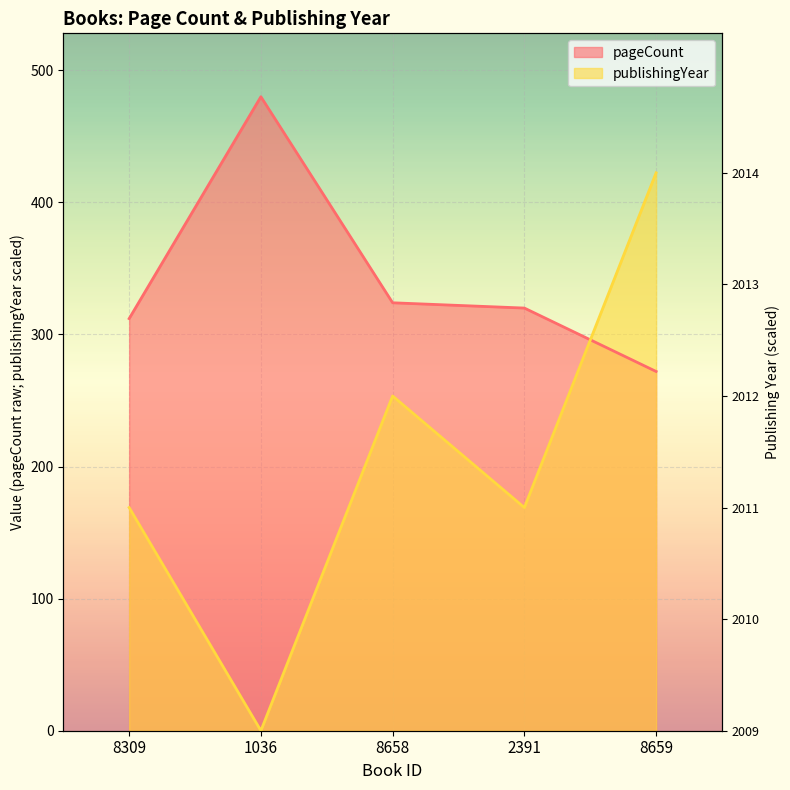

Read the pageCount value at 1036.

480.0